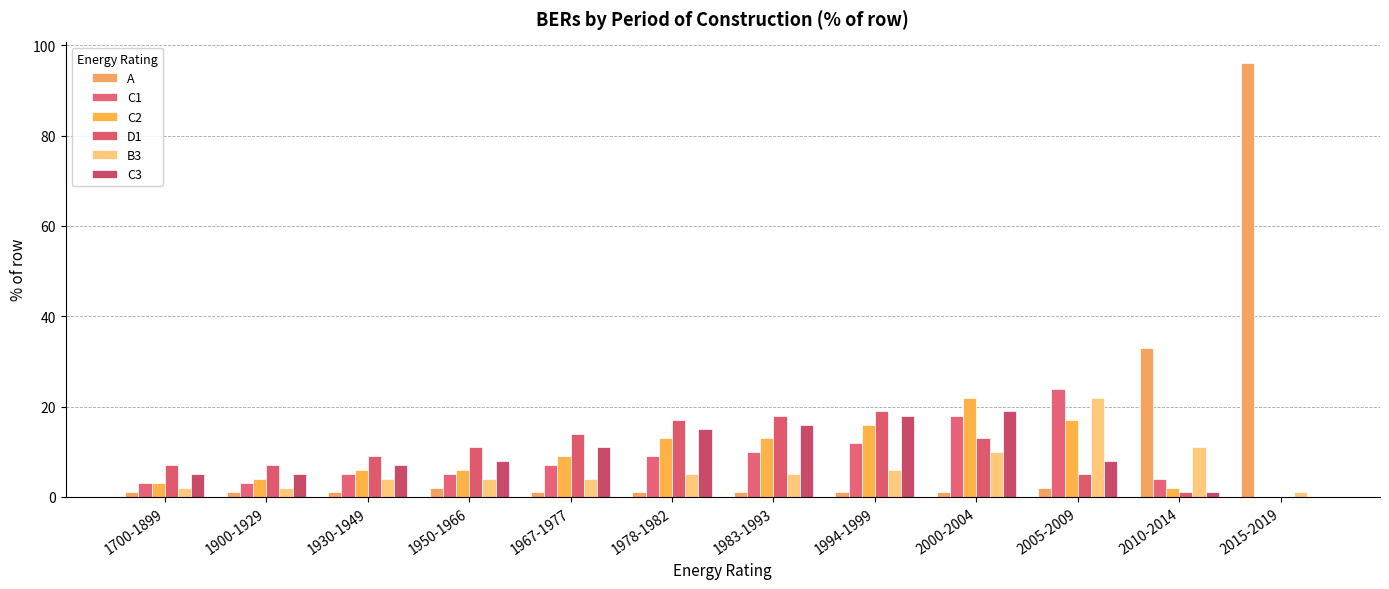

How many groups of bars are there?

12